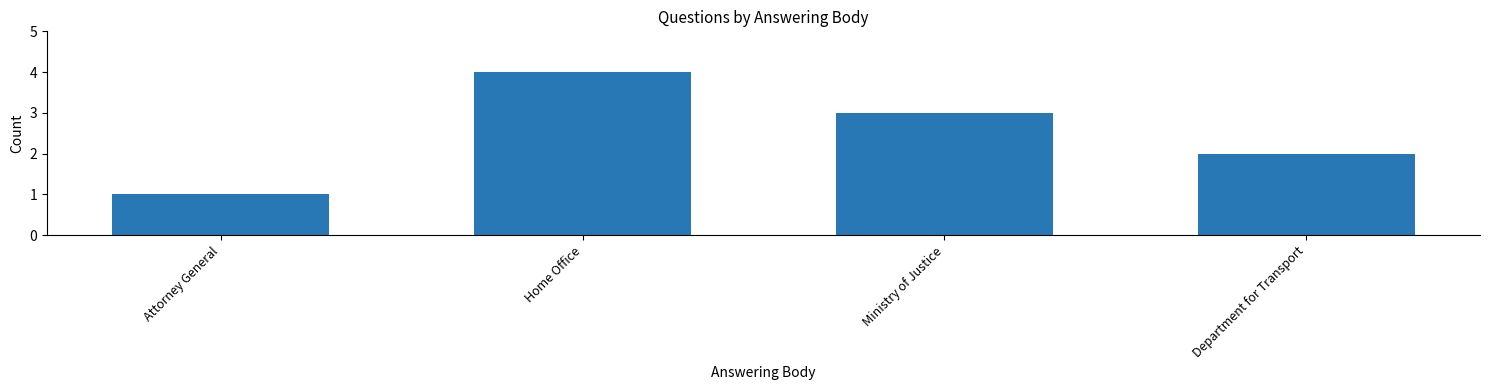

Rank the categories by value from highest to lowest.

Home Office, Ministry of Justice, Department for Transport, Attorney General